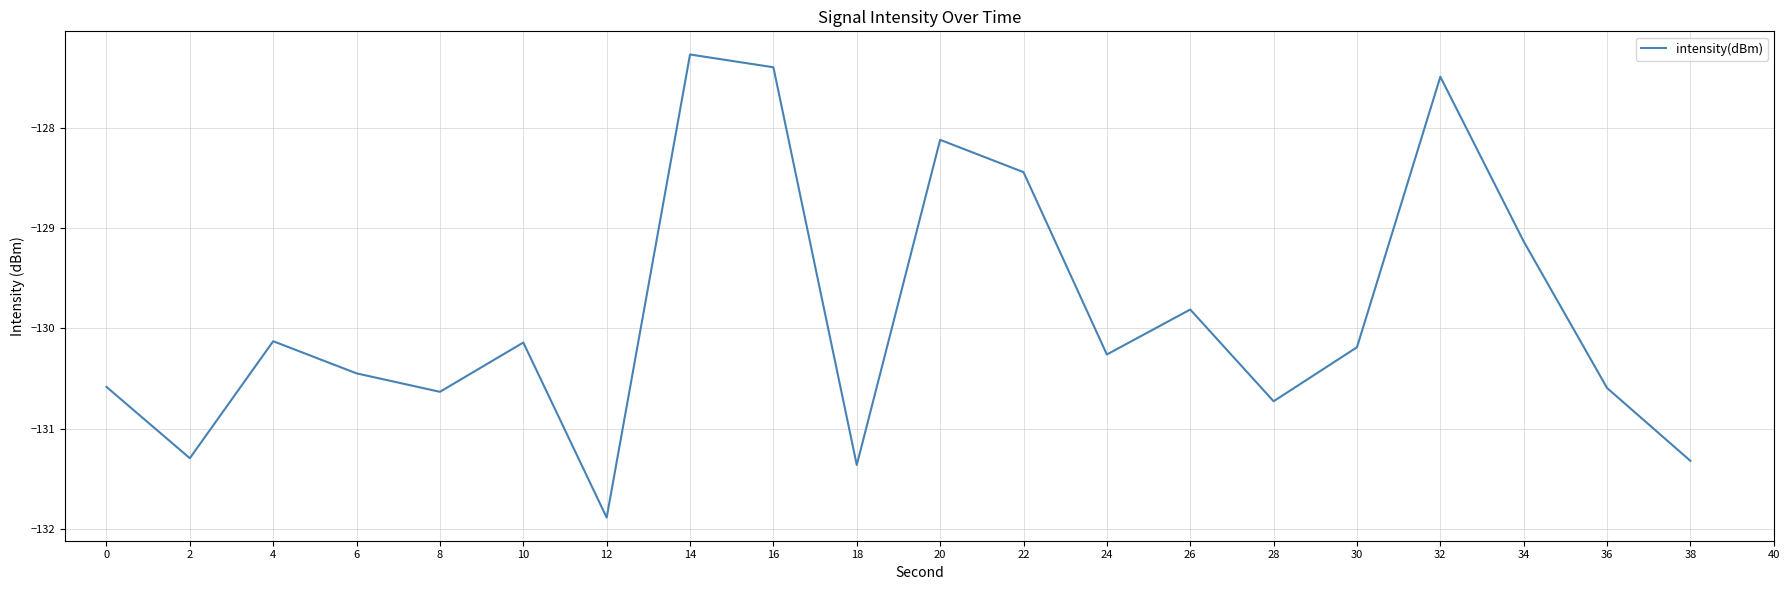

What is the sum of the values at 34 and 16?

-256.5